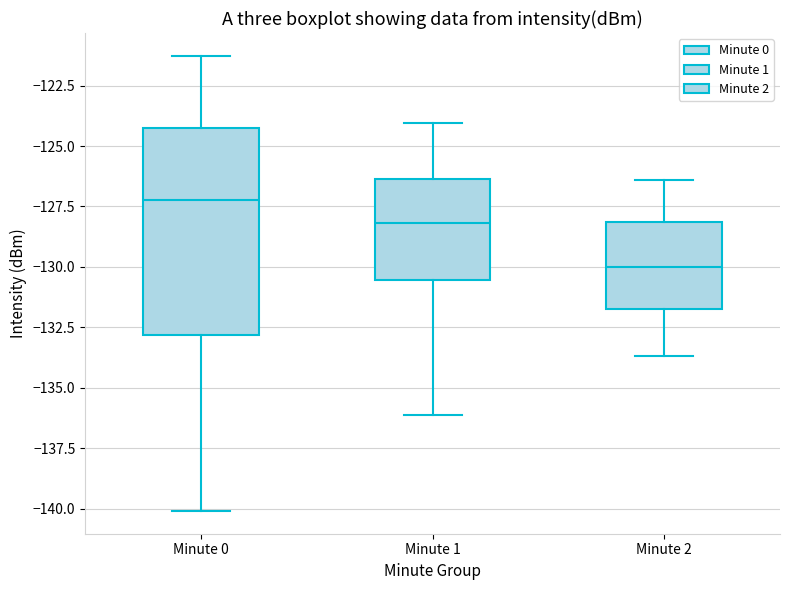

Which box's median line is the lowest?

Minute 2